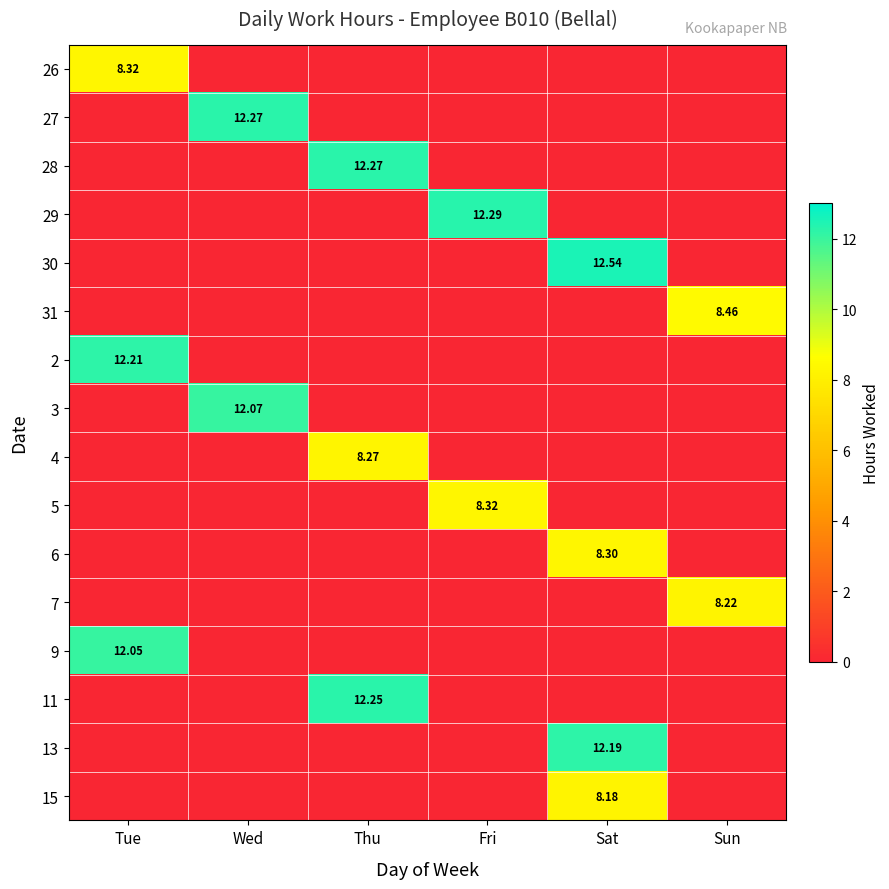

How many positive values does the 28 series have?

1